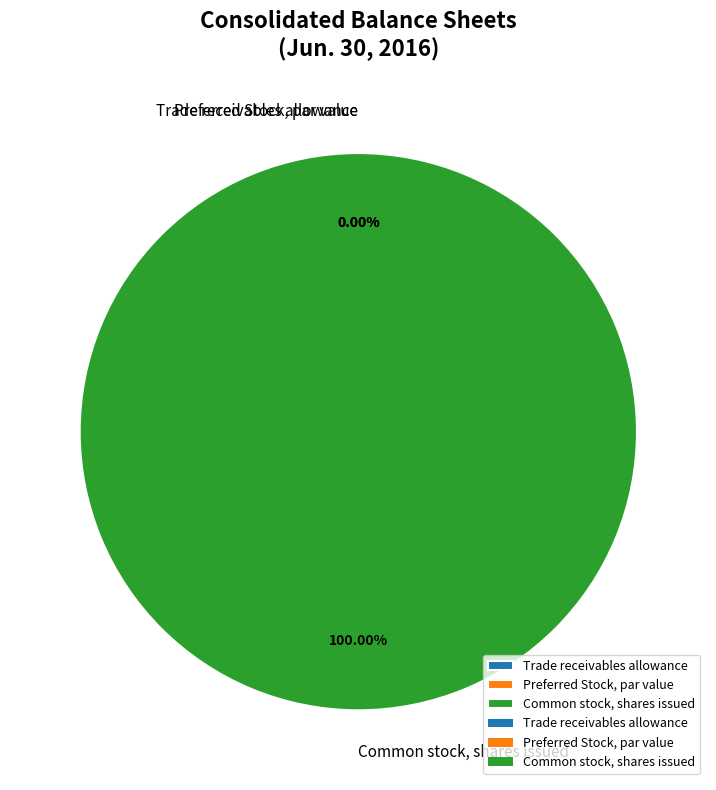

What is the change in value from Preferred Stock, shares issued to Common stock, shares issued?

+242649498.0